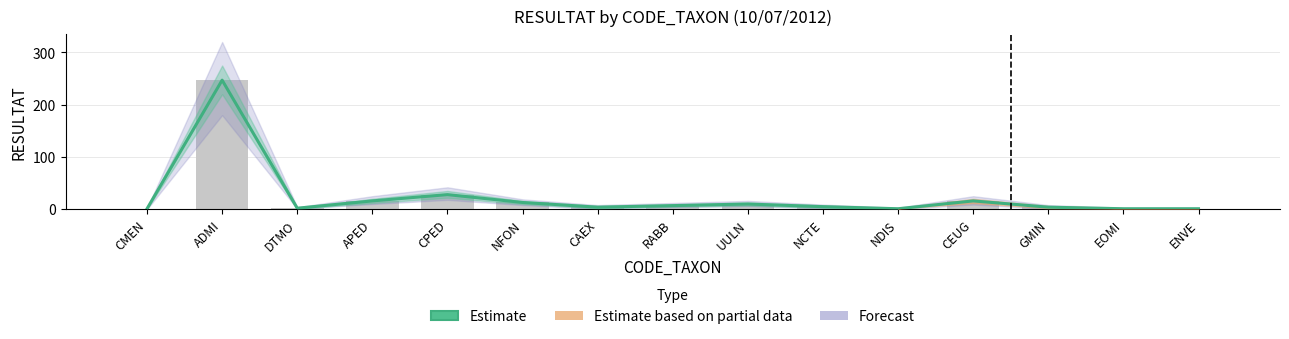

What is the change in value from GMIN to ENVE?

-3